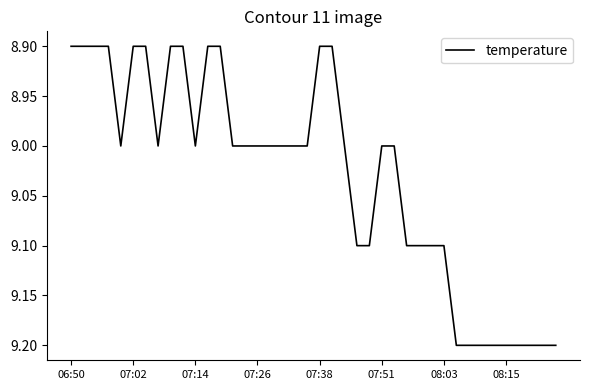

What is the difference between the maximum and minimum values?

0.3